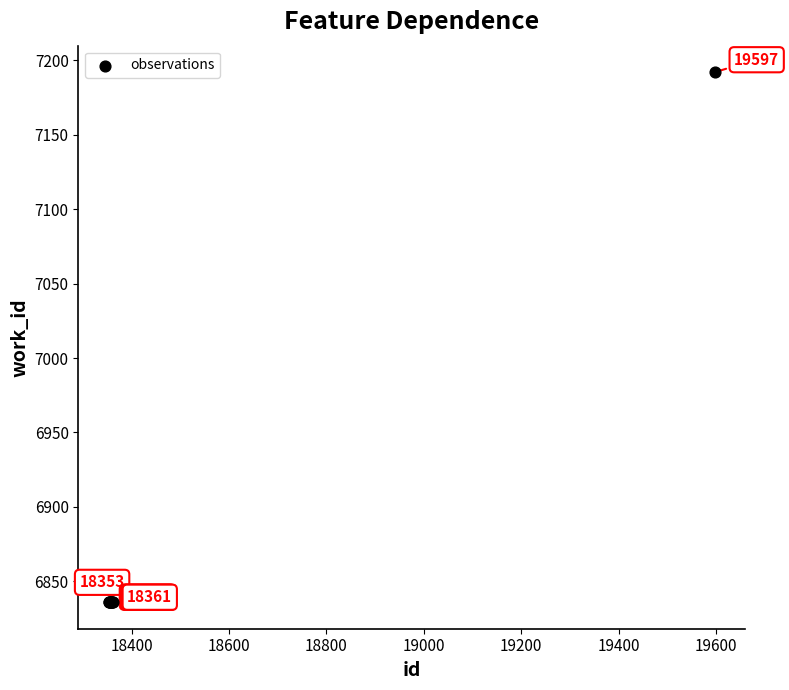

What Y value in the scatter plot is closest to 7014?

6836